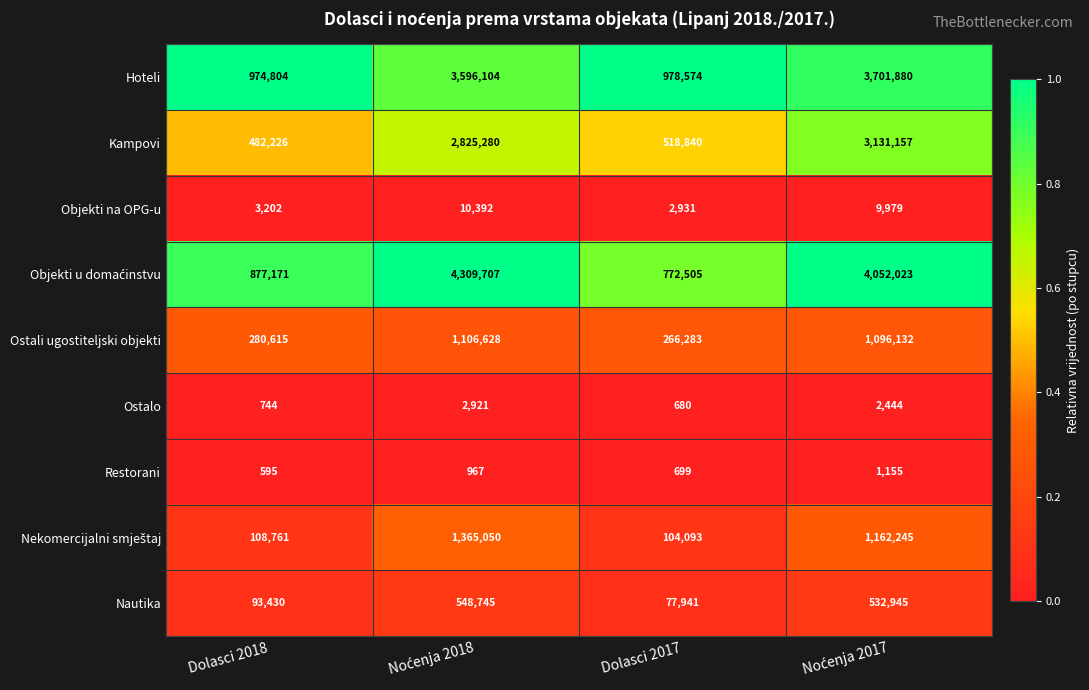

What is the sum of all Objekti na OPG-u values?

26504